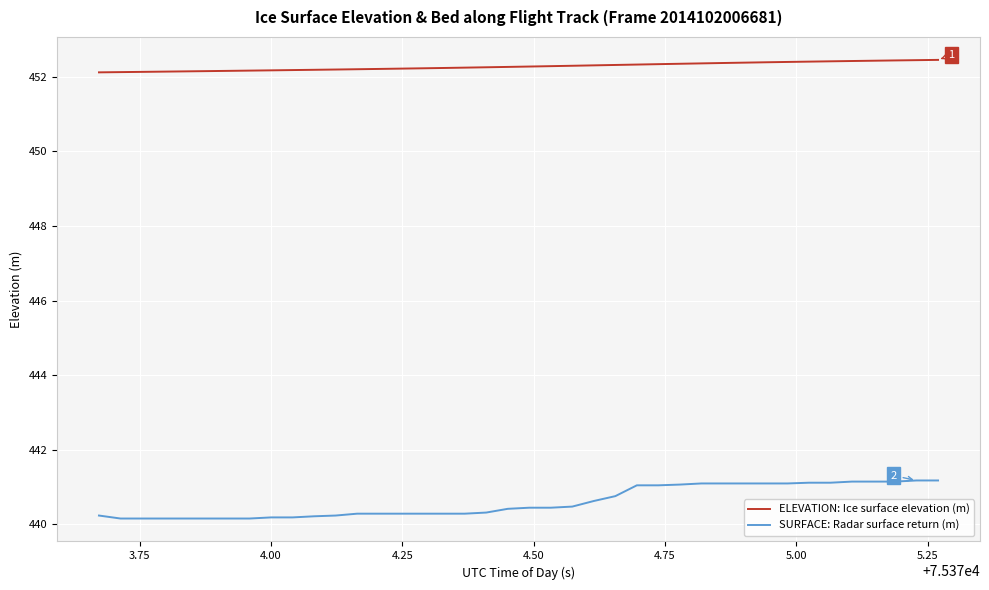

What is the difference between the maximum and minimum values in the ELEVATION: Ice surface elevation (m) series?

0.3